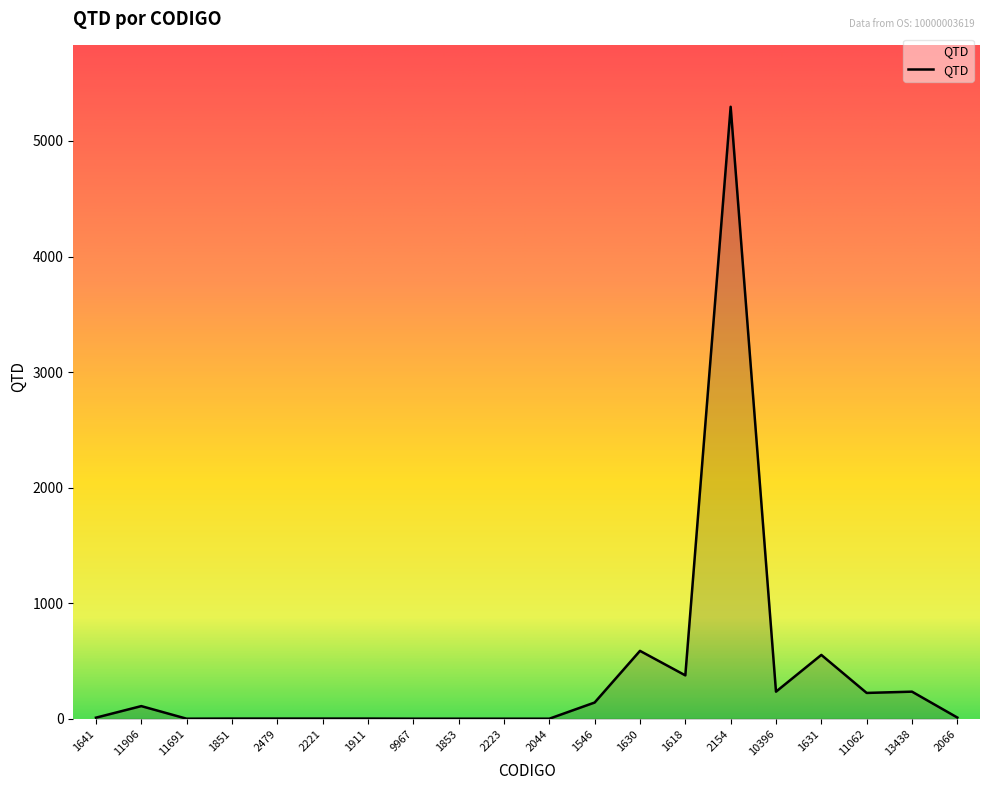

What is the ratio of the value at 13438 to the value at 1631?

0.4